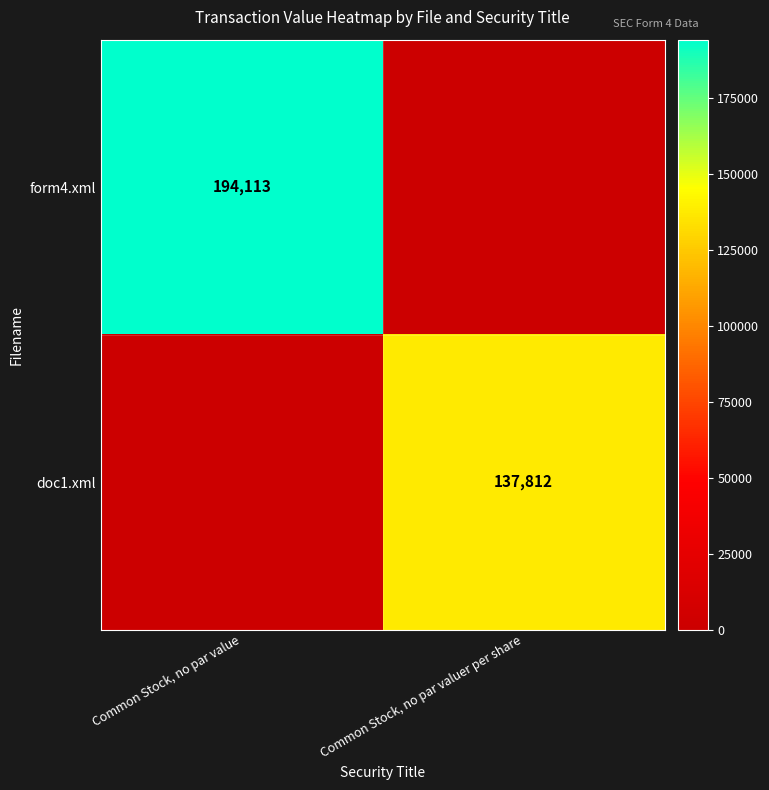

Is the value of doc1.xml at Common Stock, no par valuer per share greater than the value of form4.xml at Common Stock, no par value?

No